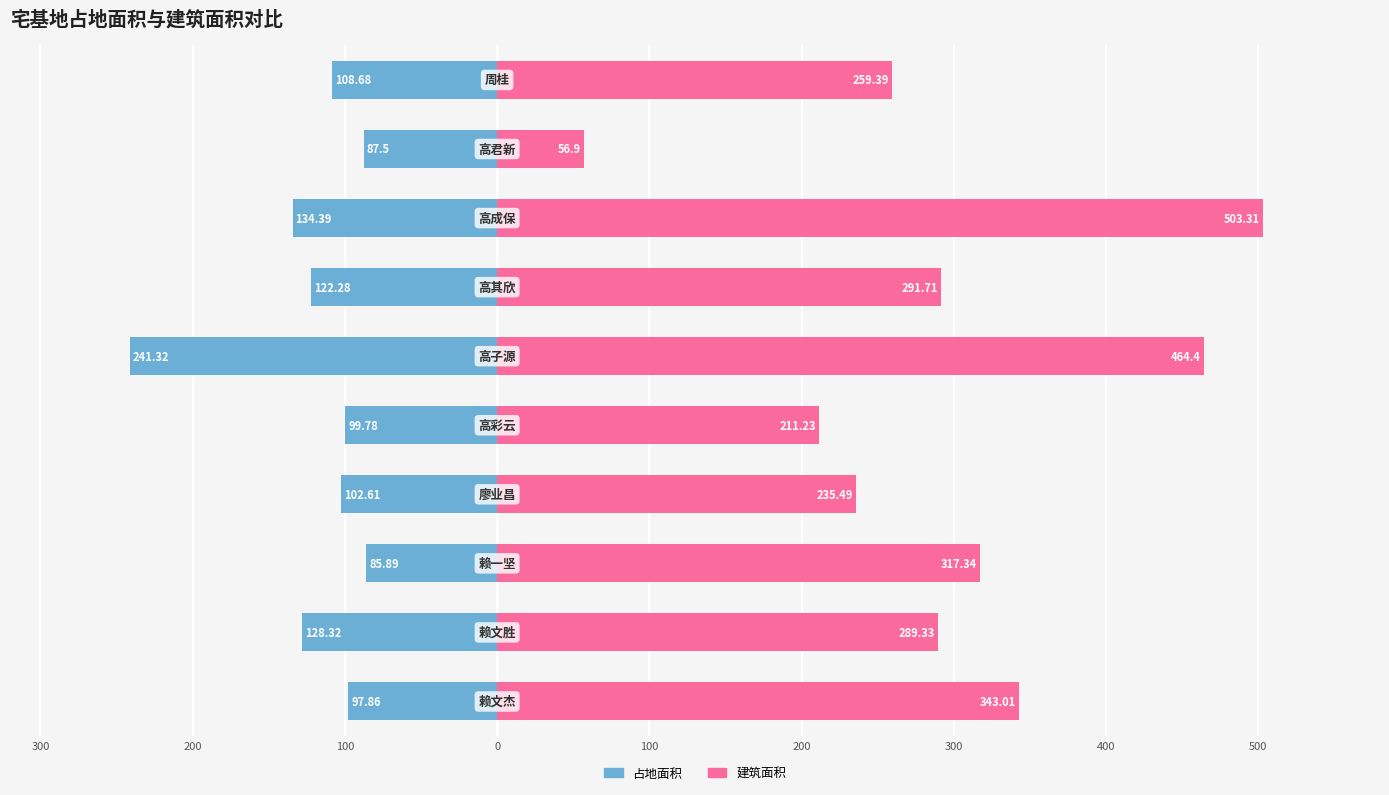

Which series has the largest total across all categories?

建筑面积